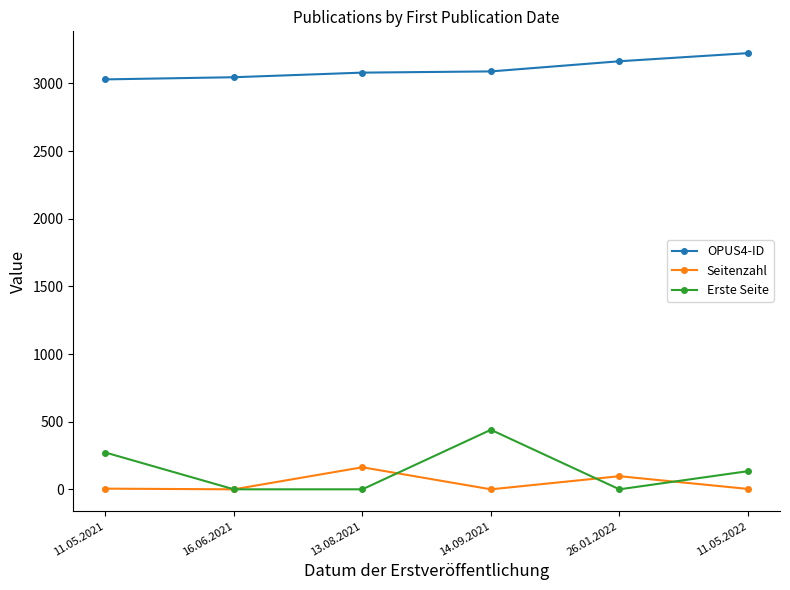

Which series has the widest spread of values?

Erste Seite